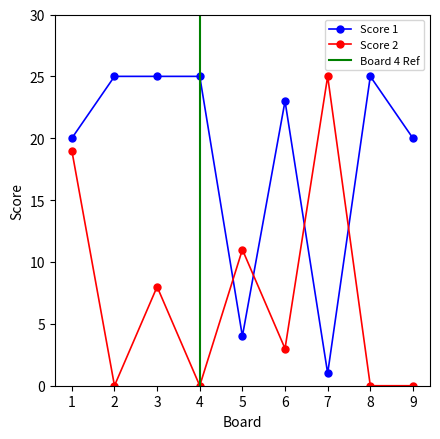

List the labels in order of Score 1 value, smallest first.

7, 5, 1, 9, 6, 2, 3, 4, 8